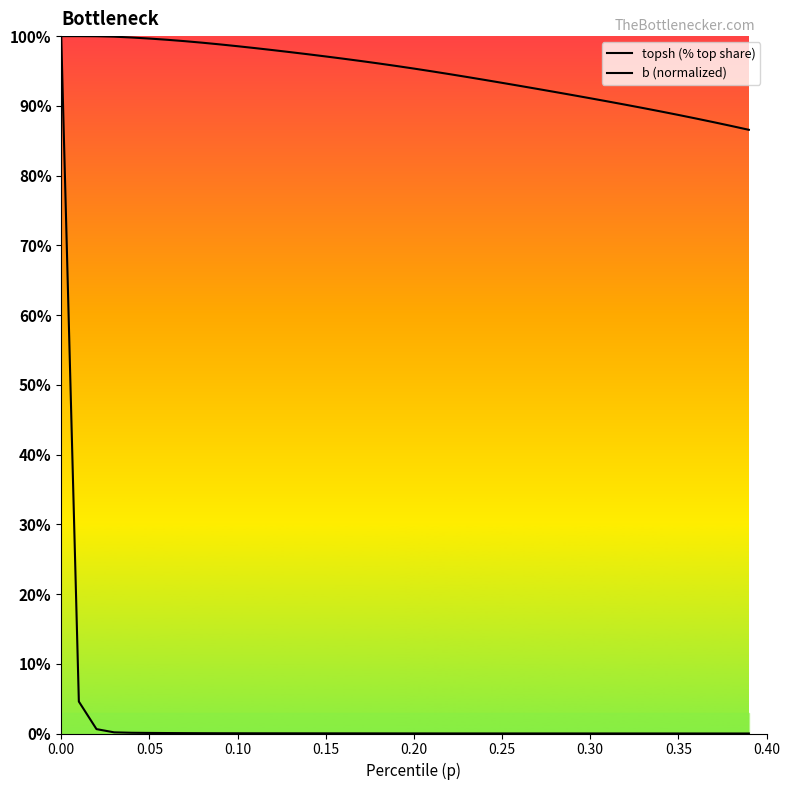

List the series in order of their peak value, highest first.

topsh (% top share), b (normalized)